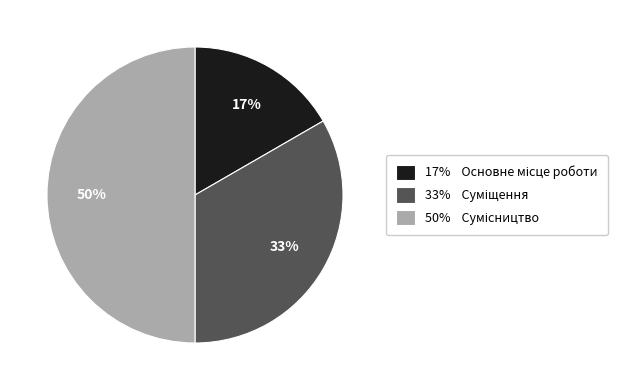

To the nearest percent, what is the difference between the largest and smallest slice percentages?

33%